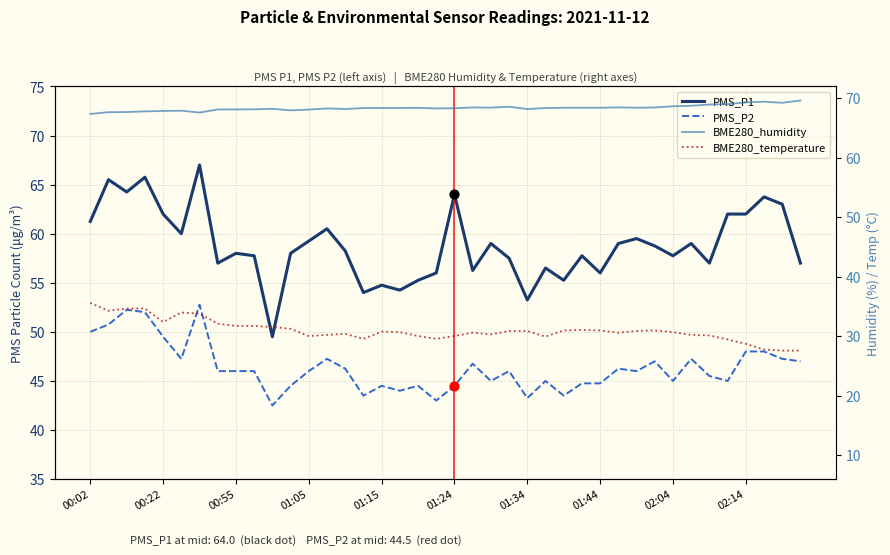

What is the total value across all series at 01:15?

175.3